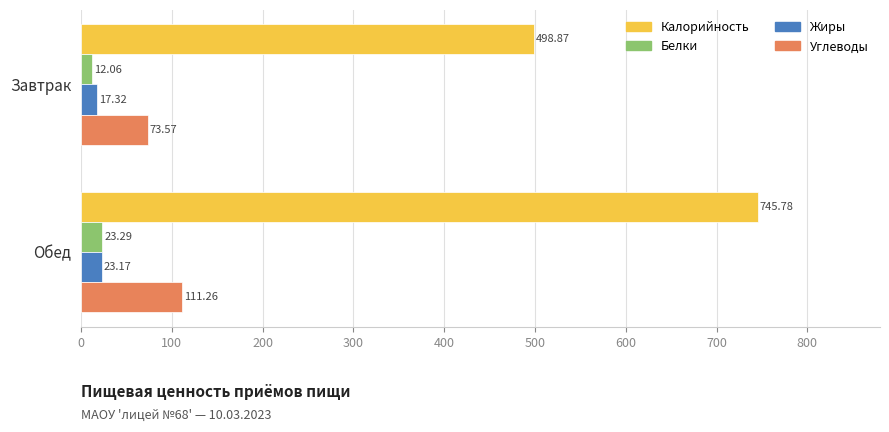

Rank the series by their maximum value, from lowest to highest.

Жиры, Белки, Углеводы, Калорийность